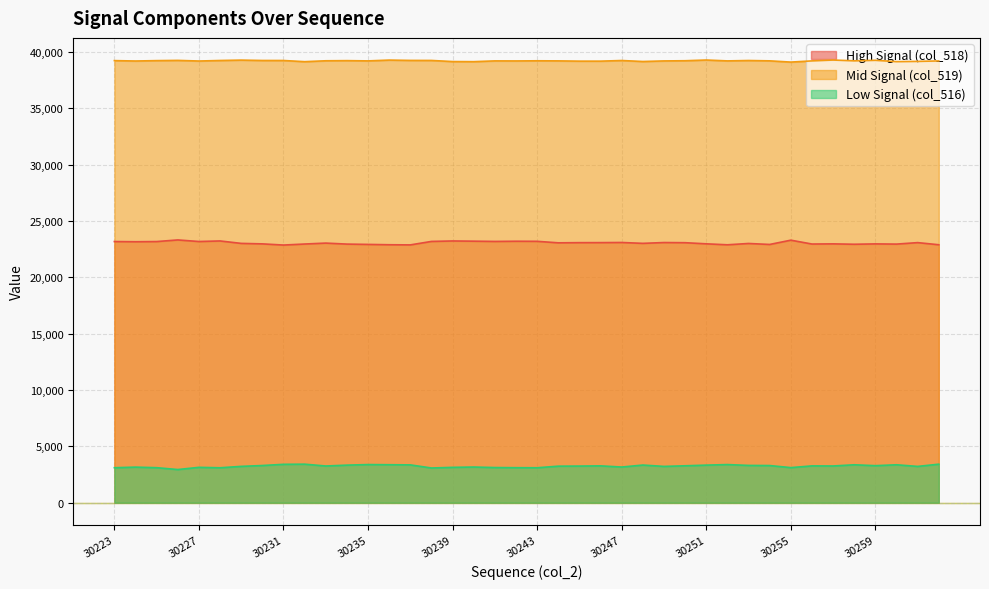

At which category is the sum across all series the highest?

30251